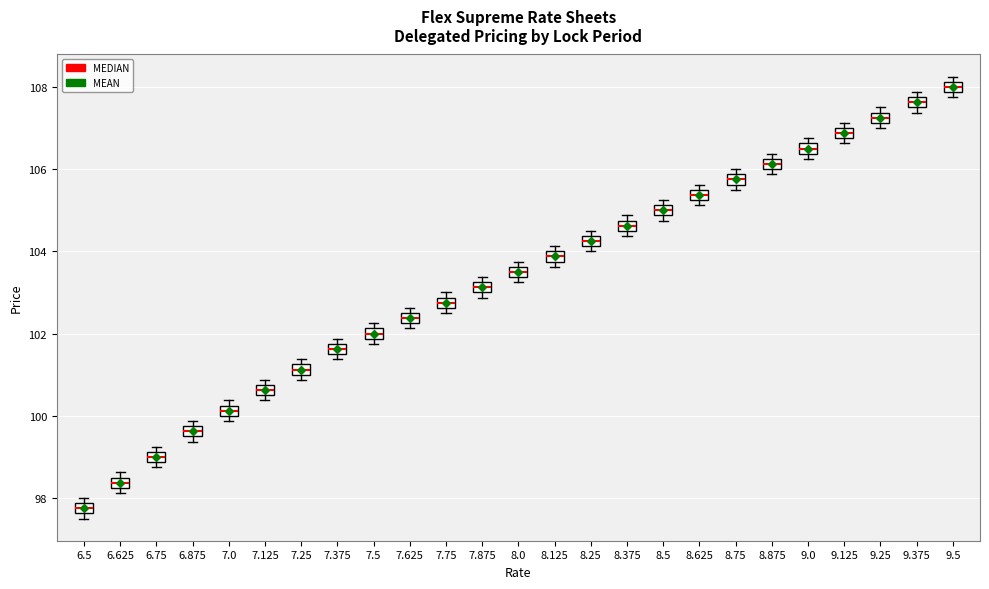

Which box has the lowest median line?

6.5